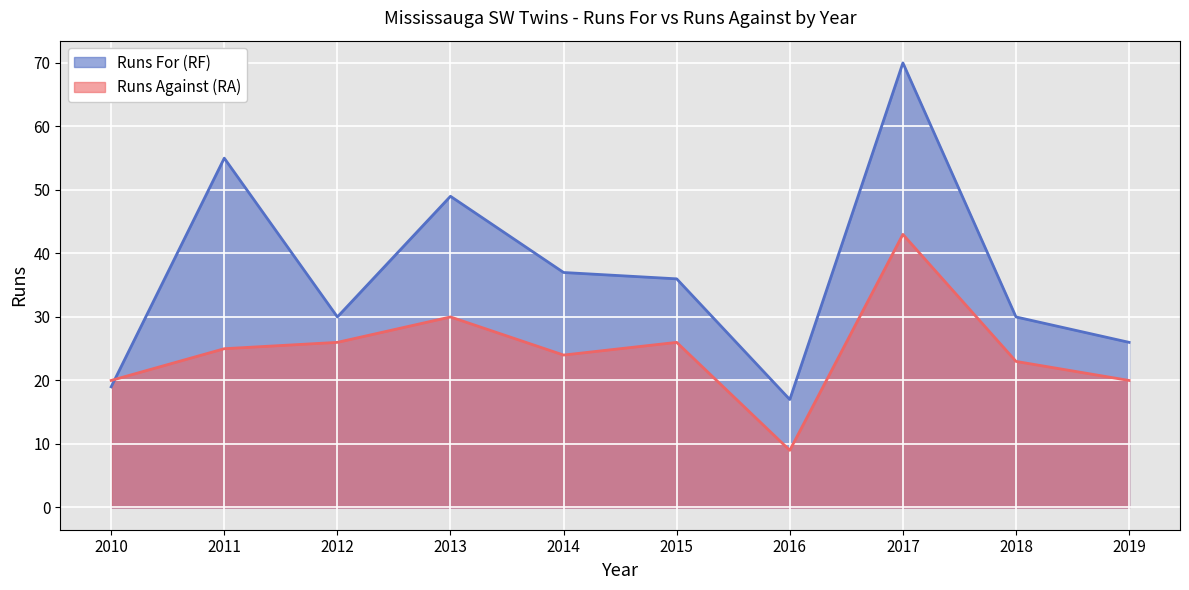

Which series has the largest range (max minus min)?

Runs For (RF)